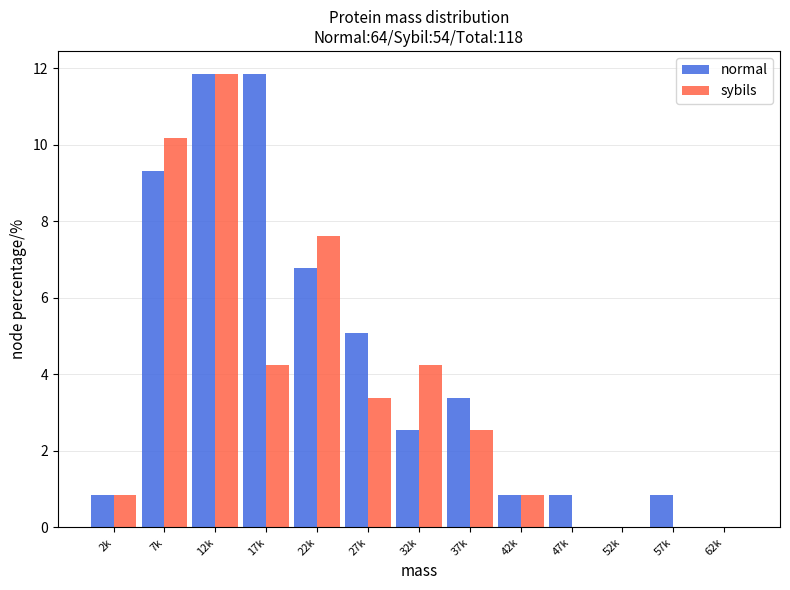

Reading left to right, extract all data points from this chart.

normal: 2k=0.8	7k=9.3	12k=11.9	17k=11.9	22k=6.8	27k=5.1	32k=2.5	37k=3.4	42k=0.8	47k=0.8	52k=0.0	57k=0.8	62k=0.0
sybils: 2k=0.8	7k=10.2	12k=11.9	17k=4.2	22k=7.6	27k=3.4	32k=4.2	37k=2.5	42k=0.8	47k=0.0	52k=0.0	57k=0.0	62k=0.0